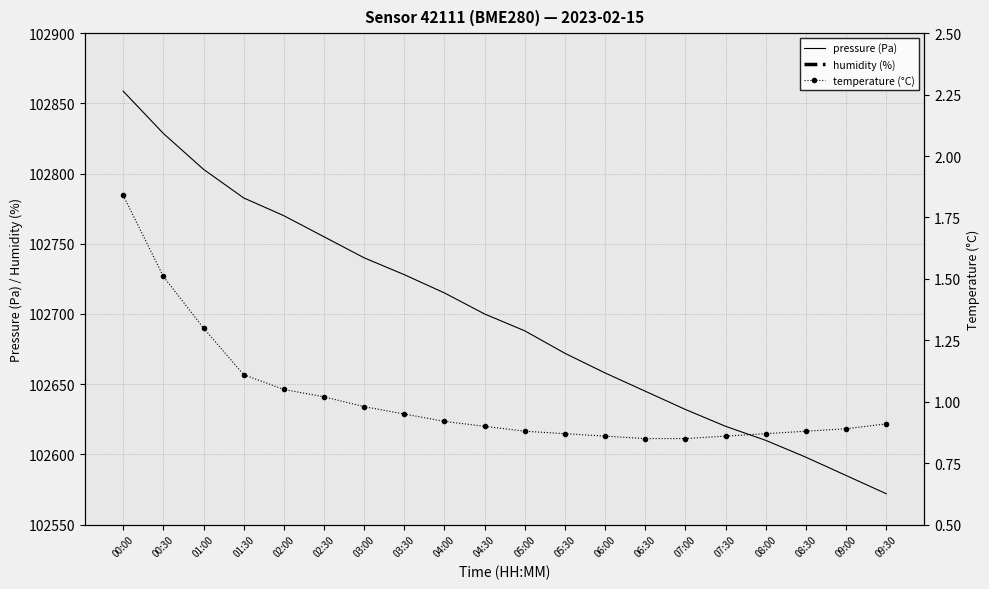

Reading right to left, extract all data points from this chart.

pressure (Pa): 102572.0	102585.0	102598.0	102610.0	102620.0	102632.0	102645.0	102658.0	102672.0	102688.0	102700.0	102715.0	102728.0	102740.0	102755.0	102770.0	102782.7	102803.0	102828.6	102858.7
humidity (%): 100.0	100.0	100.0	100.0	100.0	100.0	100.0	100.0	100.0	100.0	100.0	100.0	100.0	100.0	100.0	100.0	100.0	100.0	100.0	100.0
temperature (°C): 0.9	0.9	0.9	0.9	0.9	0.8	0.8	0.9	0.9	0.9	0.9	0.9	0.9	1.0	1.0	1.1	1.1	1.3	1.5	1.8